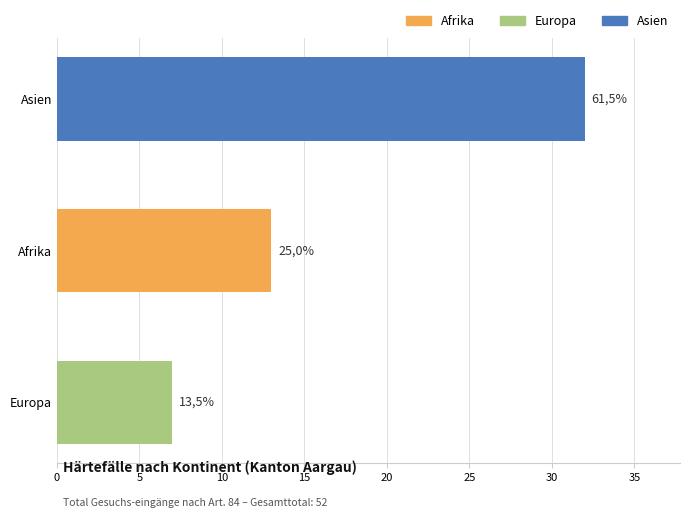

Are the bars horizontal?

Yes